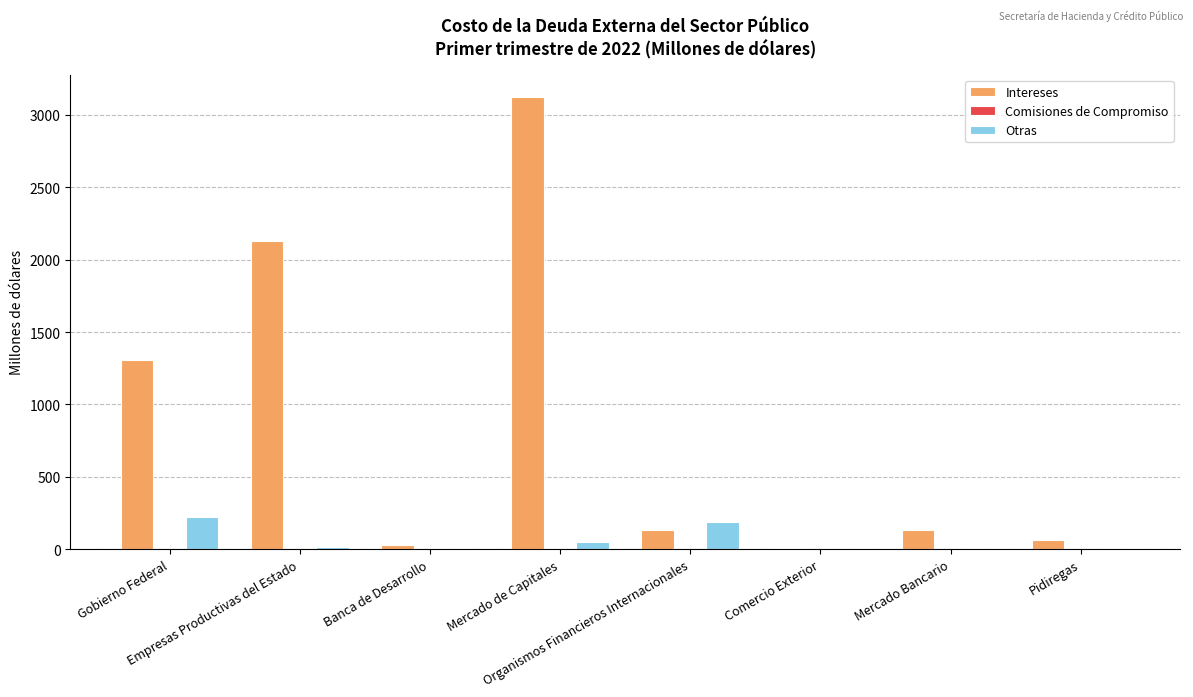

What is the difference between the Otras values at Gobierno Federal and Banca de Desarrollo?

222.8